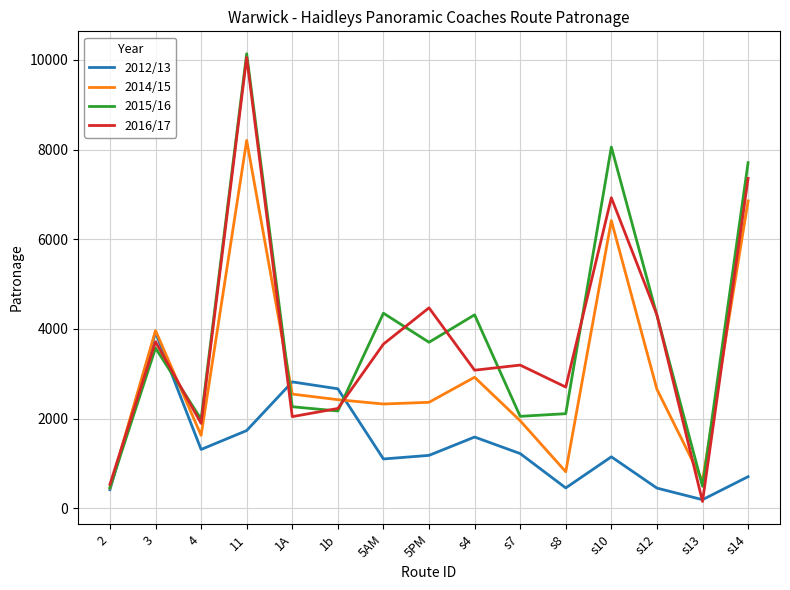

At which category does 2014/15 reach its first local valley?

4